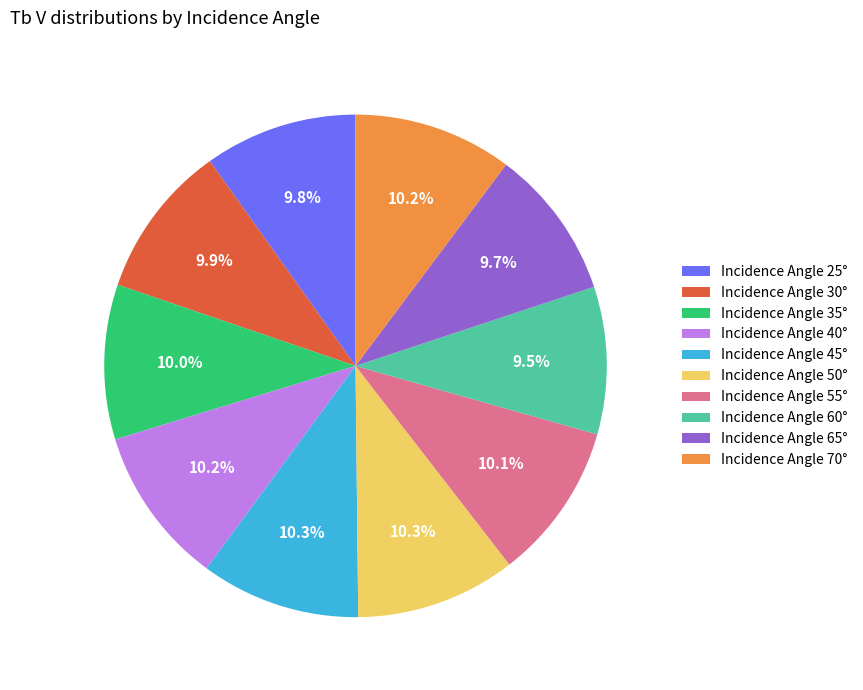

Is there any slice that represents more than half of the pie?

No